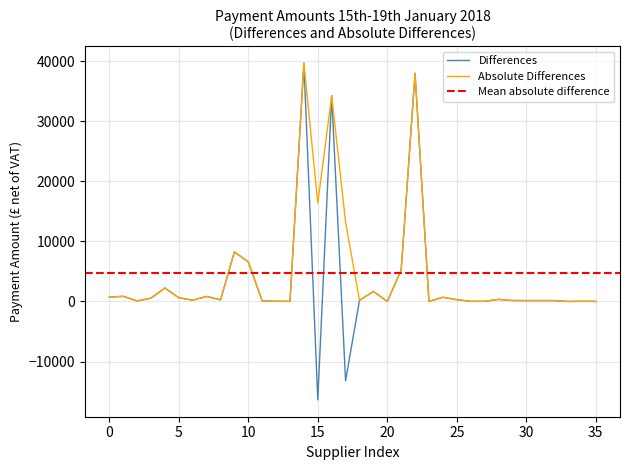

How many data points does each series have?

36